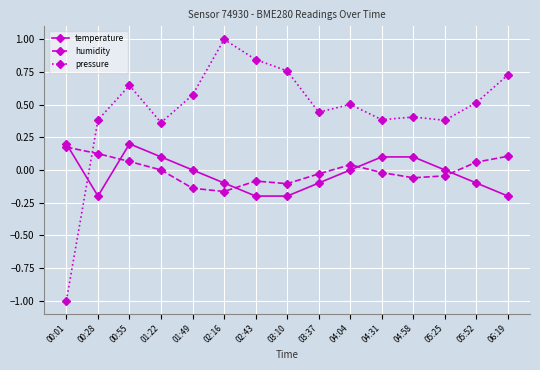

Is the value of temperature at 01:49 greater than the value of humidity at 01:49?

Yes